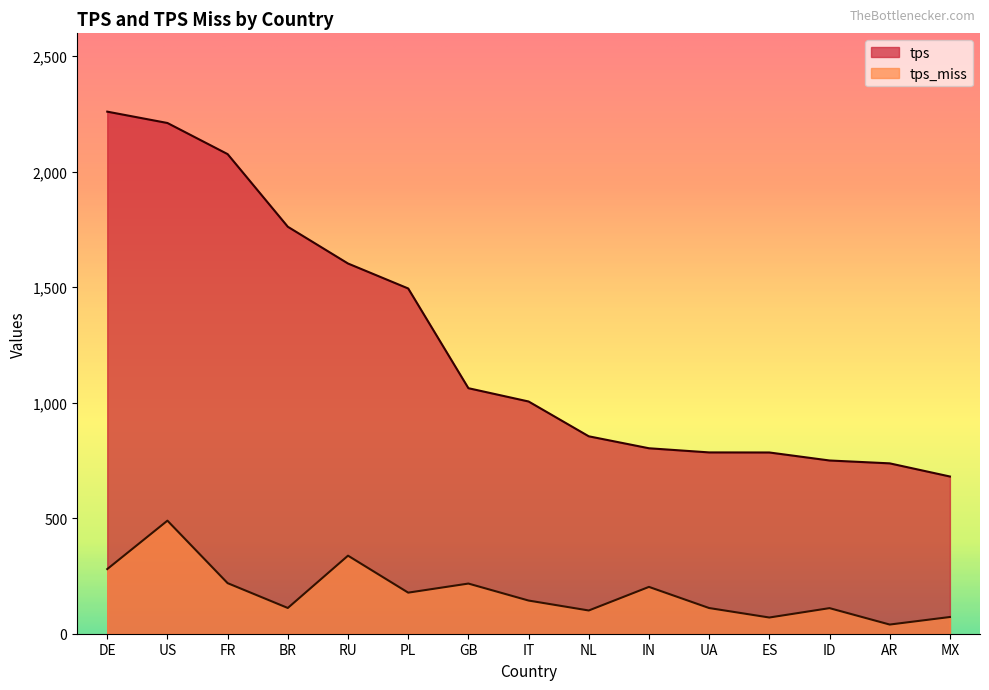

How many categories are shown in the chart?

15